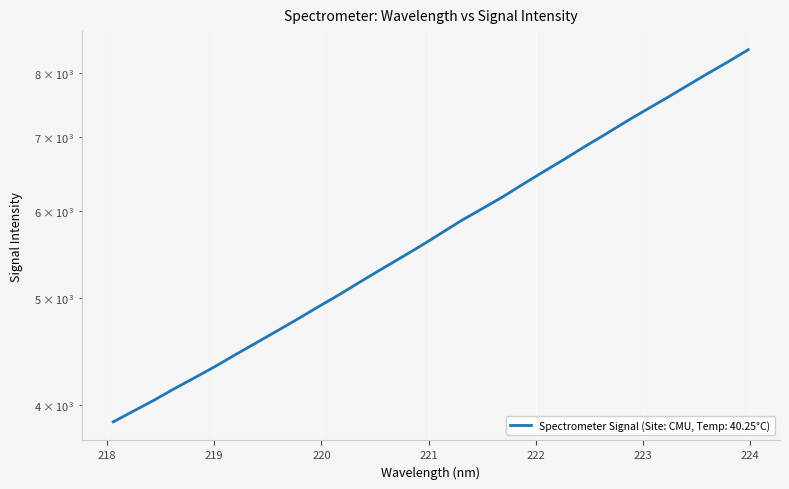

Which label corresponds to the smallest value in the chart?

218.0596